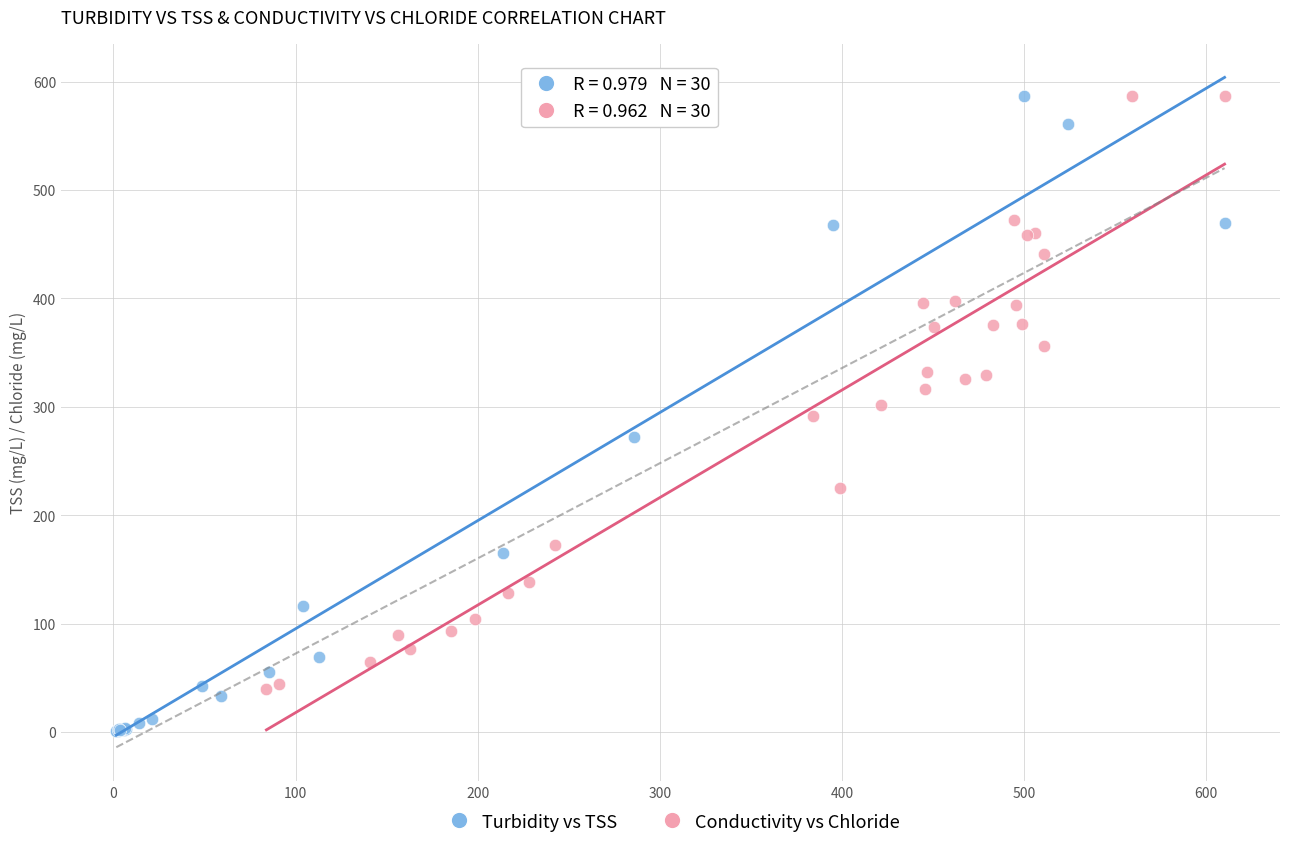

Which series has the widest spread of Y values?

Turbidity vs TSS